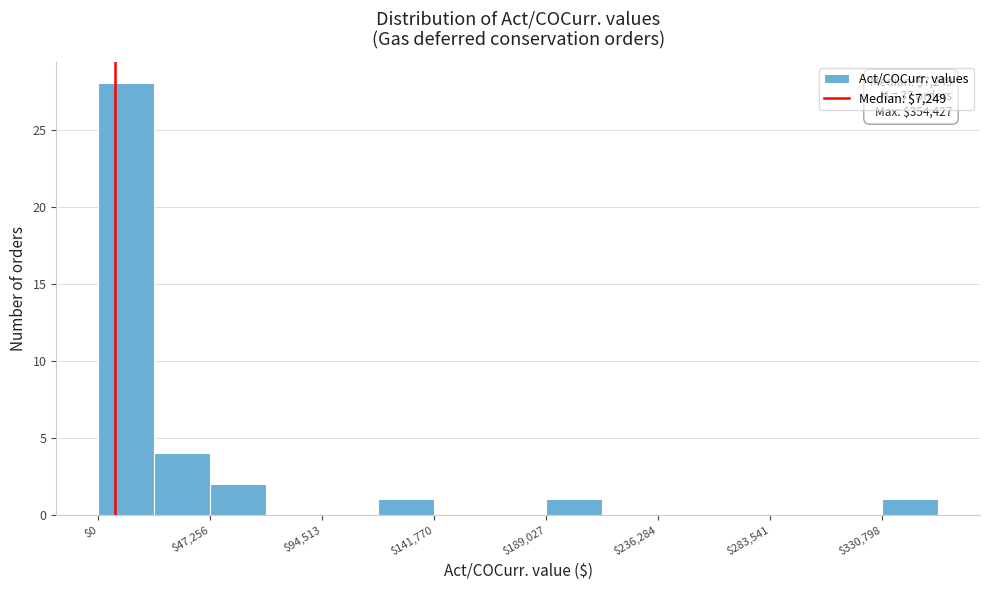

Over which range of the x-axis is the bar tallest?

0 to 25000